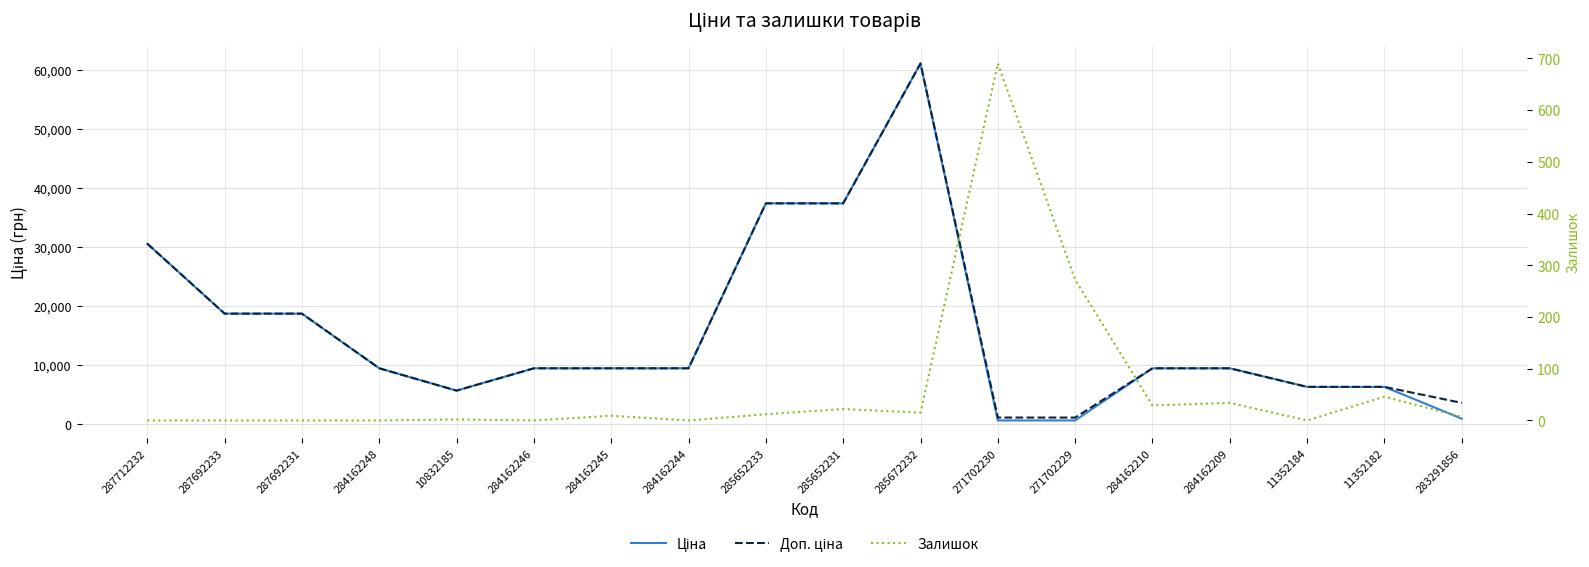

Which series changed the most between 284162246 and 284162244?

Ціна